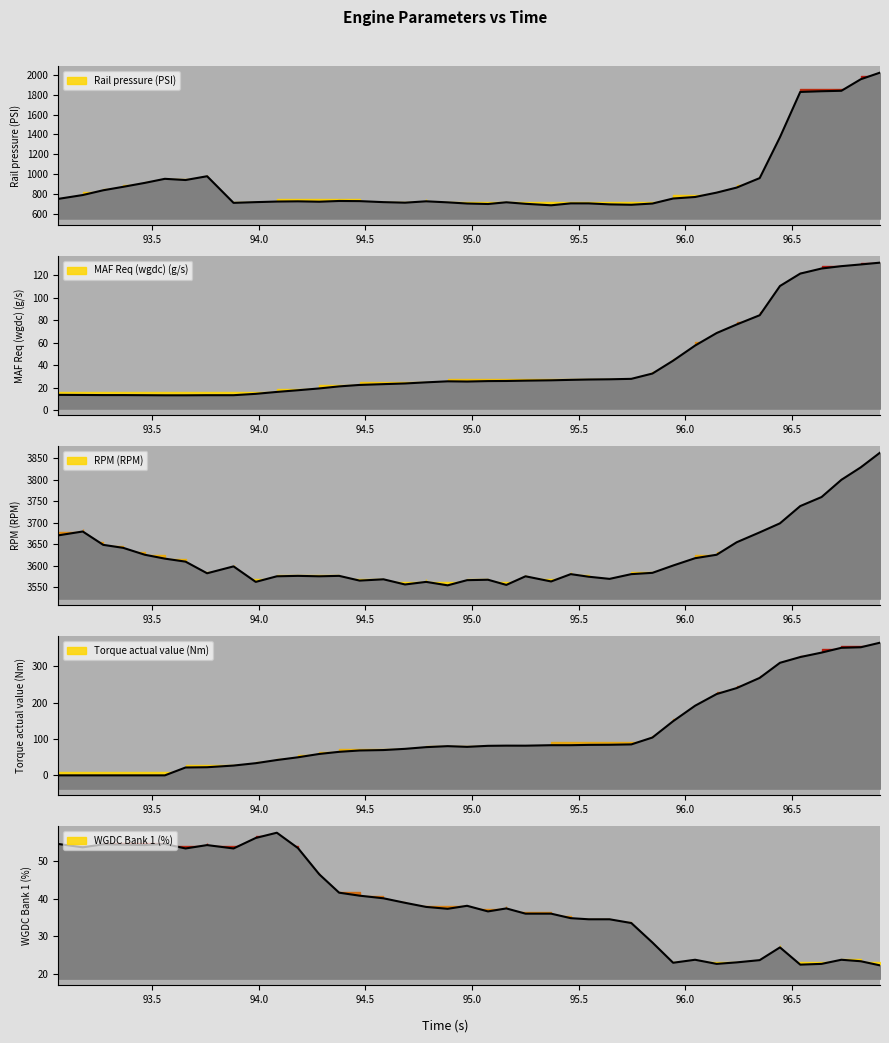

List the labels in order of Rail pressure (PSI) value, smallest first.

95.371, 95.747, 95.645, 95.075, 95.251, 95.846, 94.977, 95.547, 95.463, 93.882, 94.686, 94.886, 95.161, 93.986, 94.585, 94.284, 94.085, 94.184, 94.785, 94.473, 94.377, 93.06, 95.943, 96.046, 93.175, 96.147, 93.271, 96.241, 93.365, 93.466, 93.657, 93.56, 96.349, 93.758, 96.444, 96.539, 96.639, 96.732, 96.823, 96.913